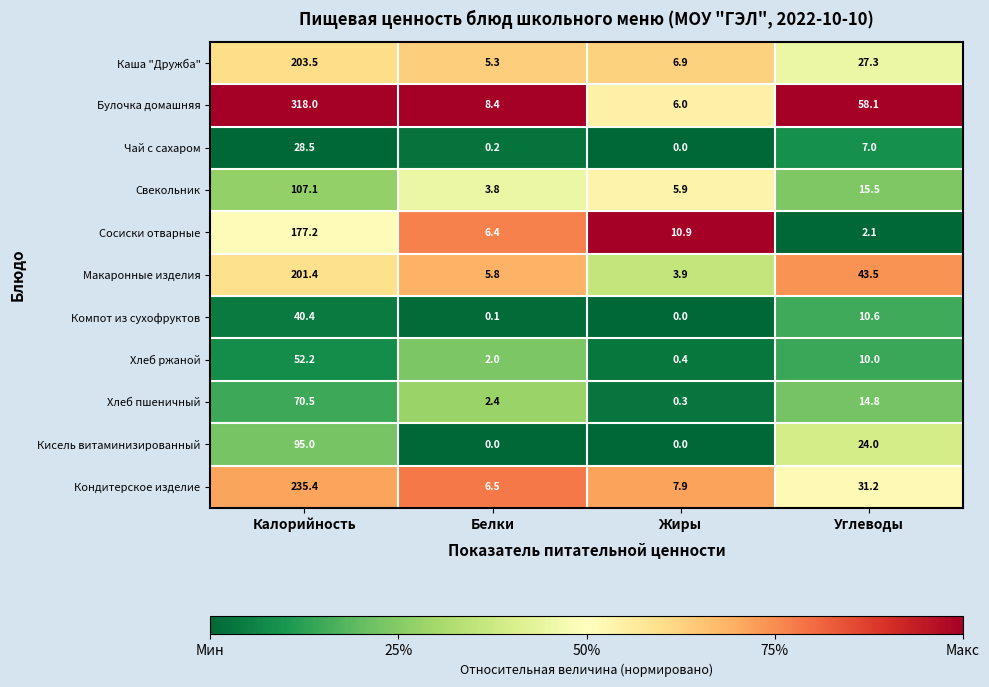

Which series has the largest total across all categories?

Булочка домашняя